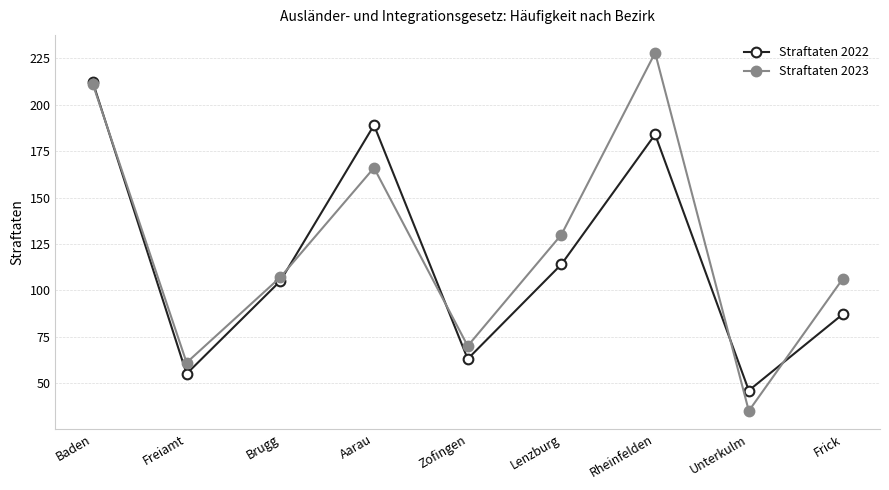

True or false: Straftaten 2023 has more than 2 interior local peaks.

False